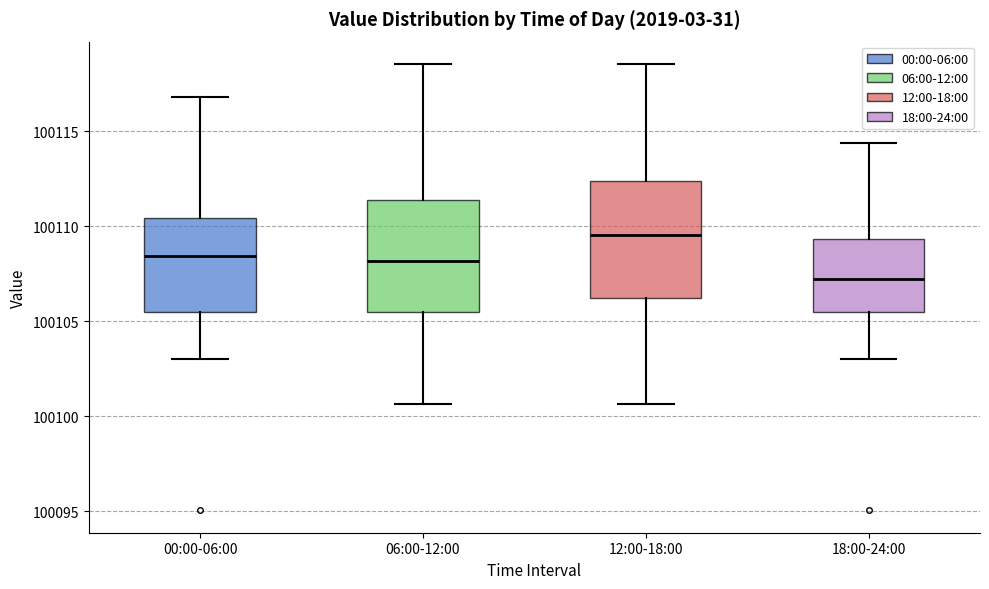

Reading left to right, transcribe this box plot: for each box, give where its median line is, the range the box spans, and where its two whiskers end, as read against the y-axis. The values are not printed on the chart, so give them approximately, as read against the axis.

00:00-06:00: median 100108.5, box 100105.5 to 100110.5, whiskers 100103.0 to 100117.0
06:00-12:00: median 100108.0, box 100105.5 to 100111.5, whiskers 100100.5 to 100118.5
12:00-18:00: median 100109.5, box 100106.0 to 100112.5, whiskers 100100.5 to 100118.5
18:00-24:00: median 100107.0, box 100105.5 to 100109.5, whiskers 100103.0 to 100114.5